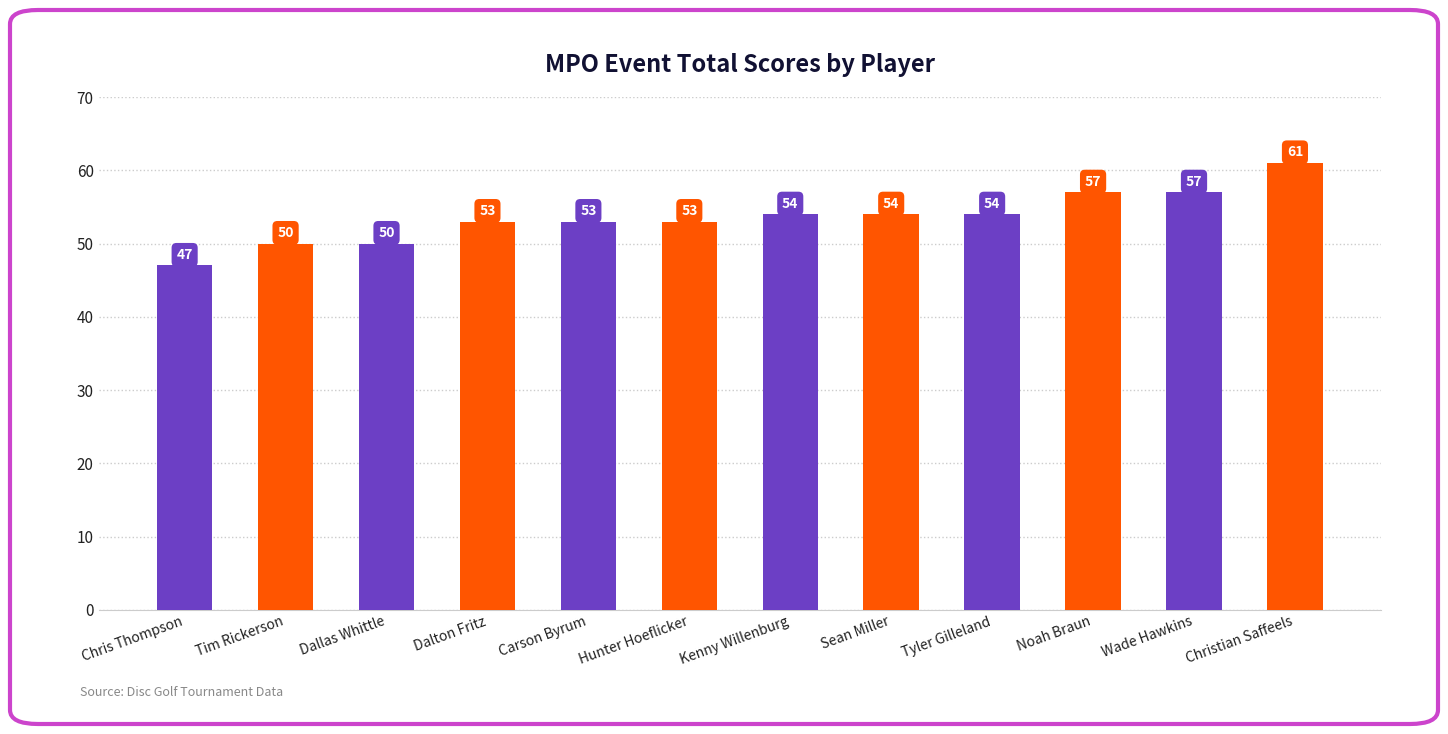

What is the label of the 3rd bar from the left?

Dallas Whittle